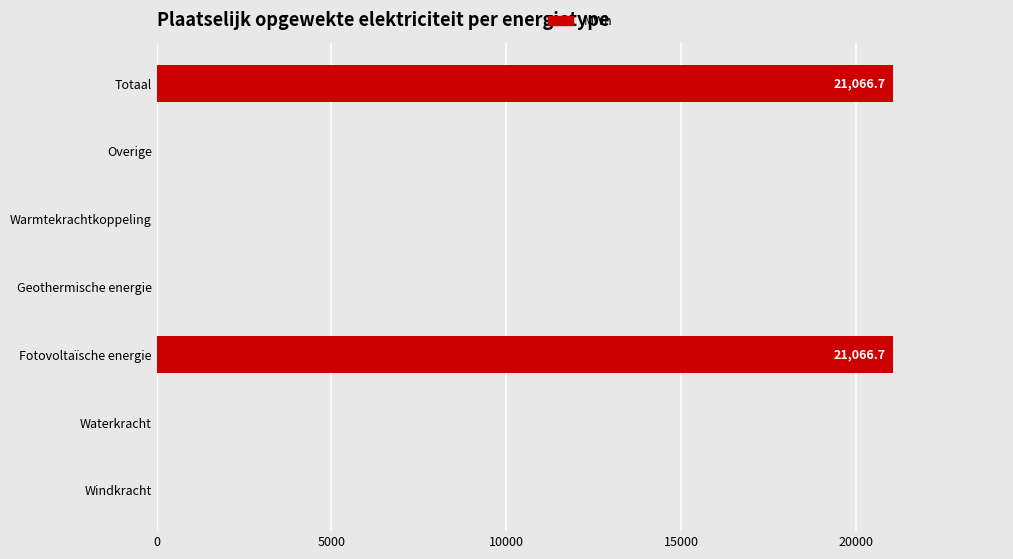

What is the change in value from Windkracht to Fotovoltaïsche energie?

+21066.7